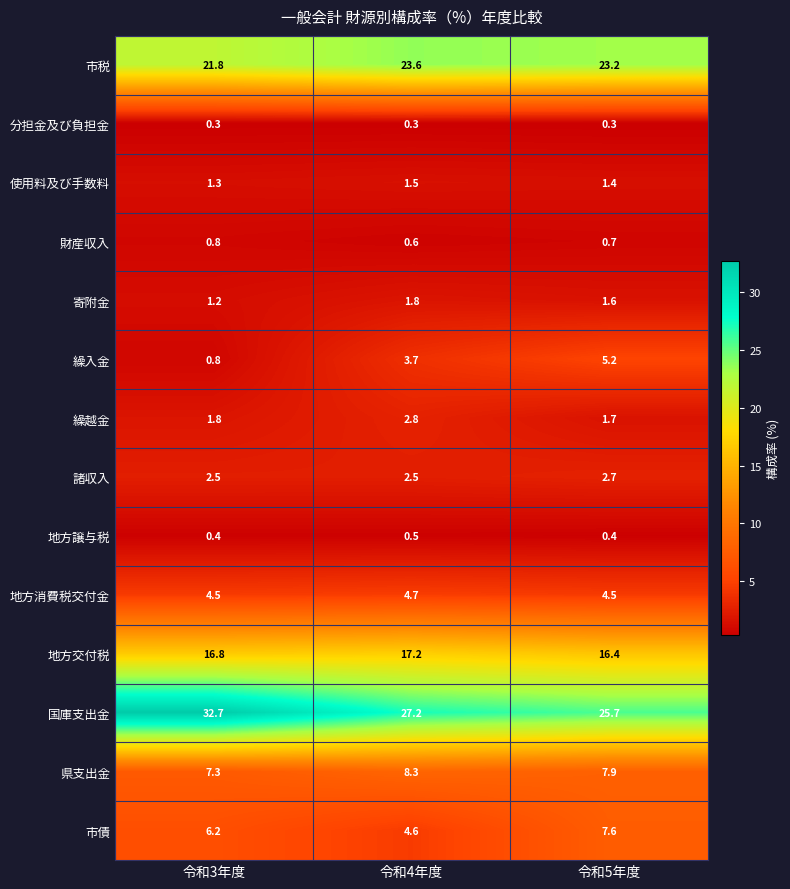

What value does the 繰越金 series have at 令和3年度?

1.8